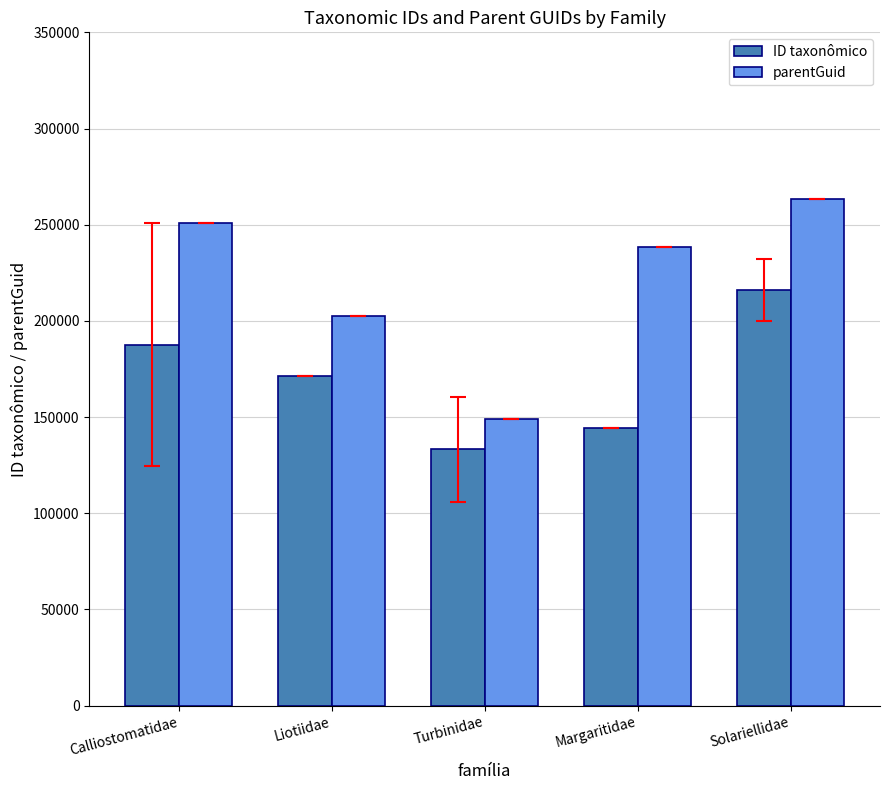

Are the bars grouped side by side (vs. stacked)?

Yes